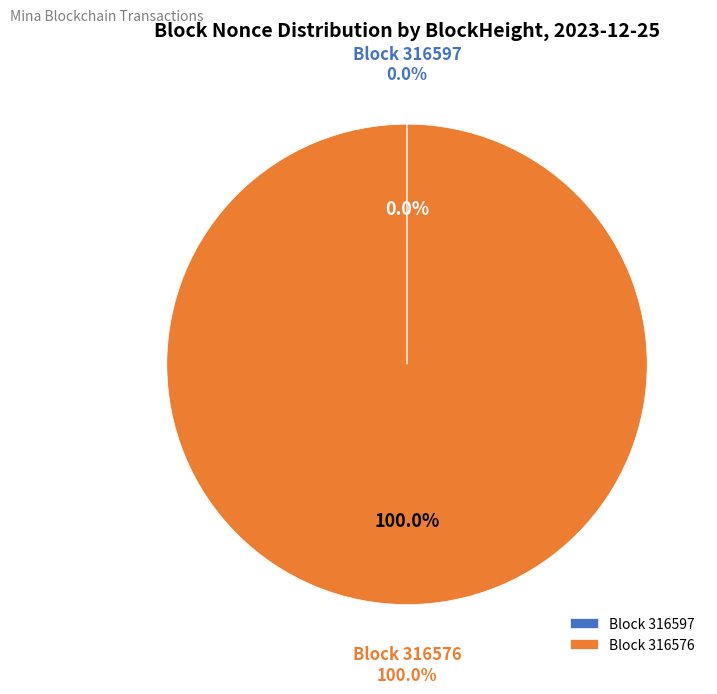

Is it true that 316576 is 85% of the pie?

False